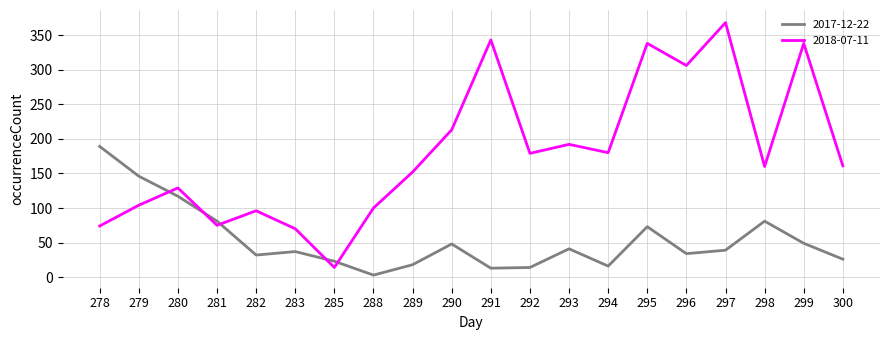

True or false: 2018-07-11 and 2017-12-22 intersect in this chart.

True